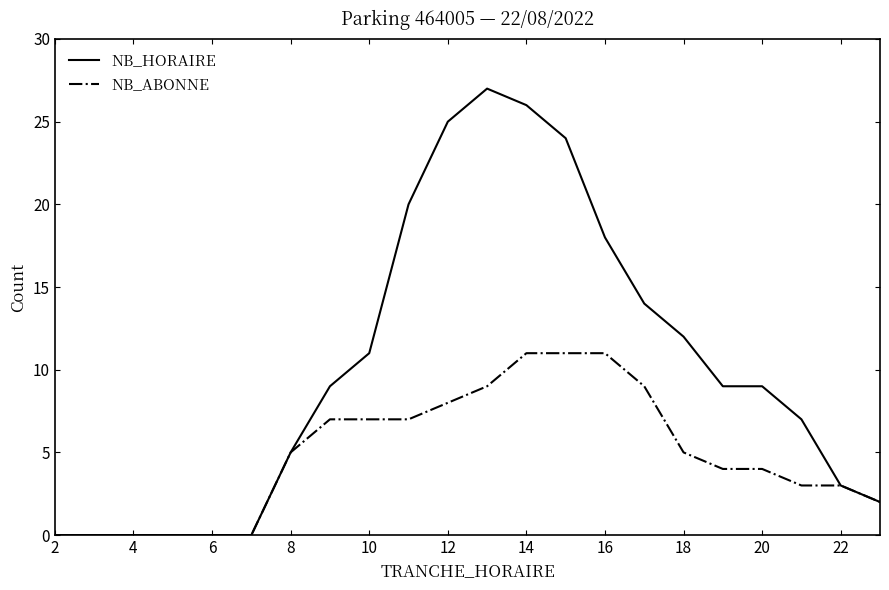

What is the sum of all NB_HORAIRE values?

221